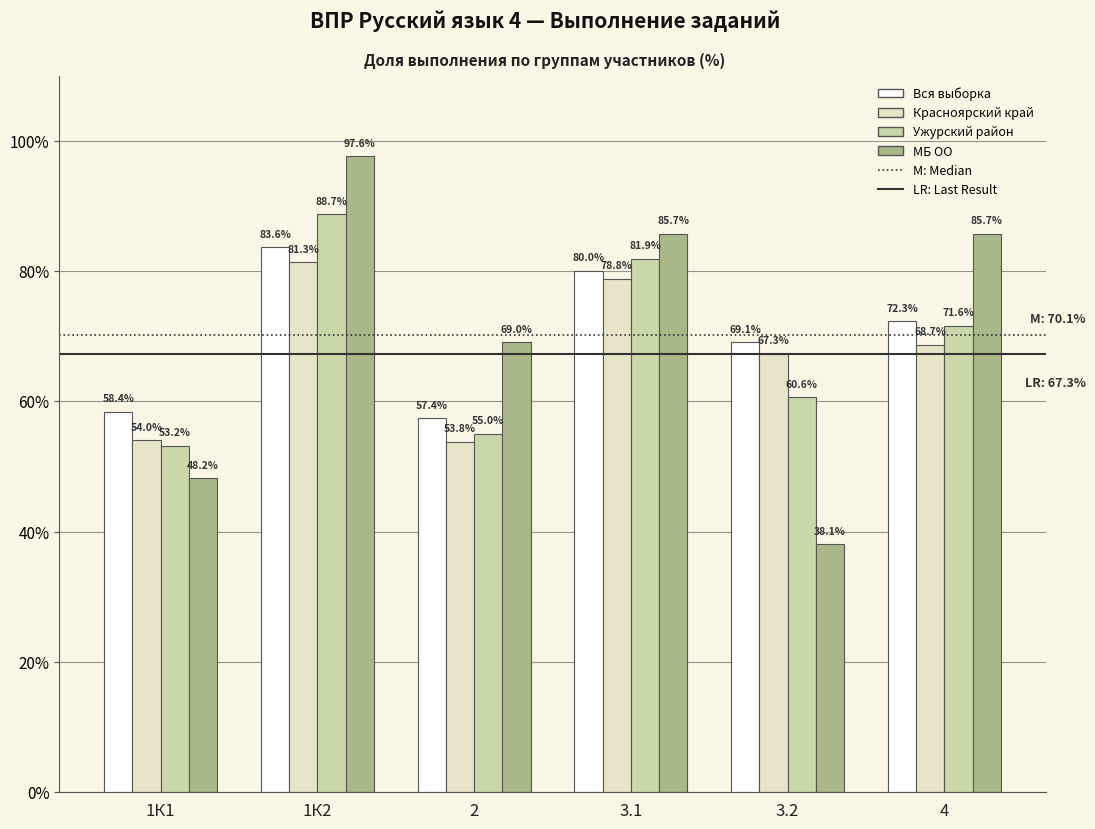

Which series has the largest range (max minus min)?

МБ ОО